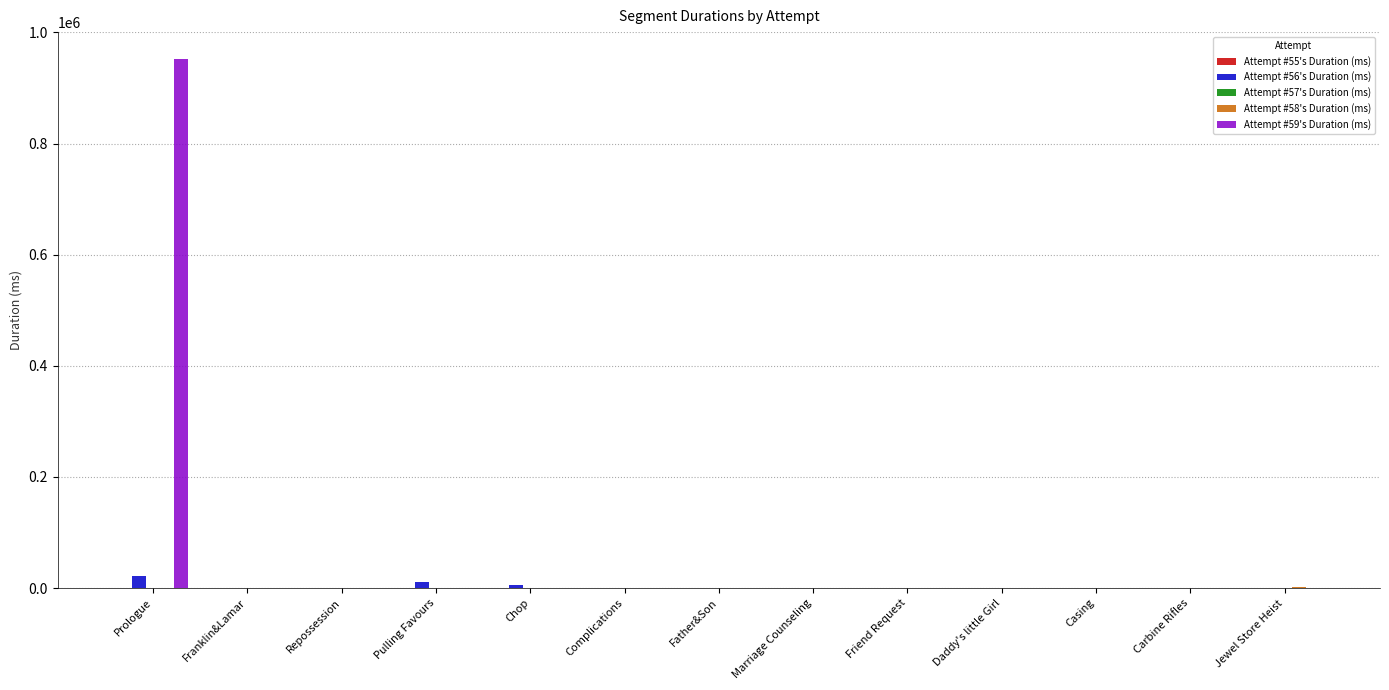

True or false: Attempt #59's Duration (ms) has a value of 952948 at Prologue.

True